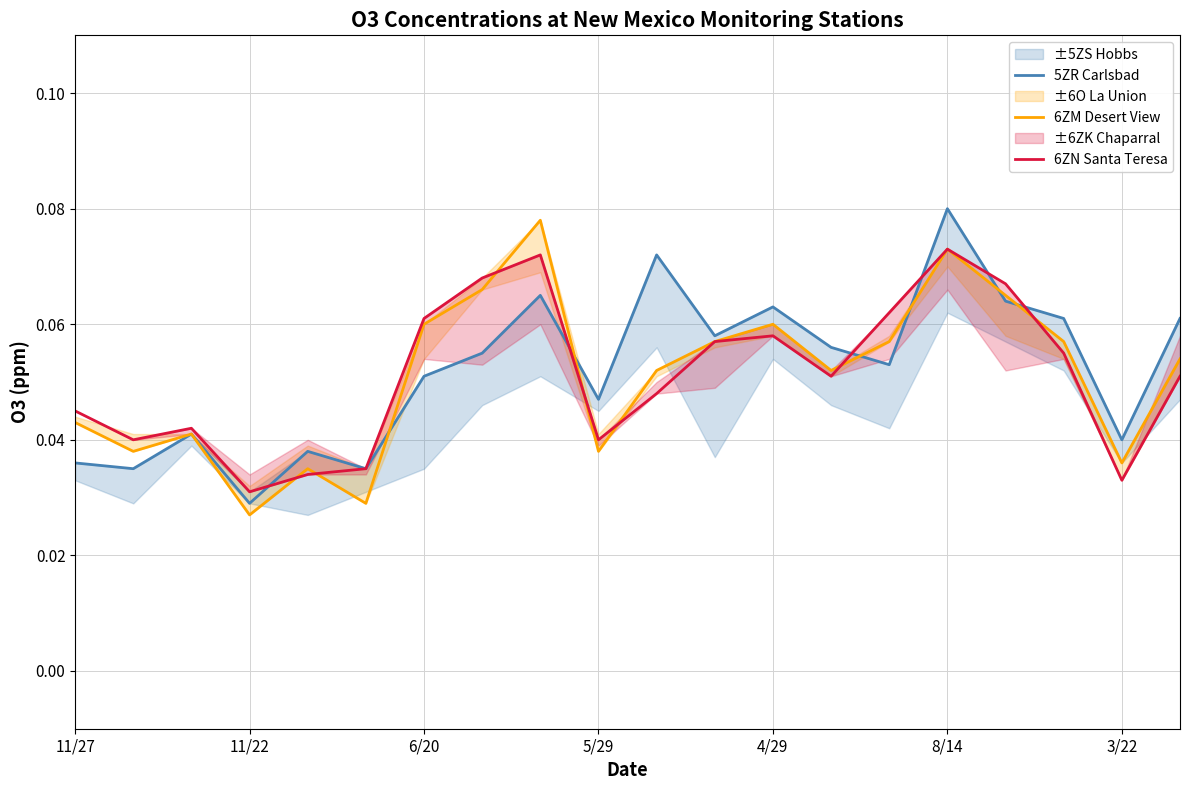

Reading left to right, transcribe all the data shown in this chart.

5ZR Carlsbad: 0.0	0.0	0.0	0.0	0.0	0.0	0.1	0.1	0.1	0.0	0.1	0.1	0.1	0.1	0.1	0.1	0.1	0.1	0.0	0.1
6ZM Desert View: 0.0	0.0	0.0	0.0	0.0	0.0	0.1	0.1	0.1	0.0	0.1	0.1	0.1	0.1	0.1	0.1	0.1	0.1	0.0	0.1
6ZN Santa Teresa: 0.0	0.0	0.0	0.0	0.0	0.0	0.1	0.1	0.1	0.0	0.0	0.1	0.1	0.1	0.1	0.1	0.1	0.1	0.0	0.1